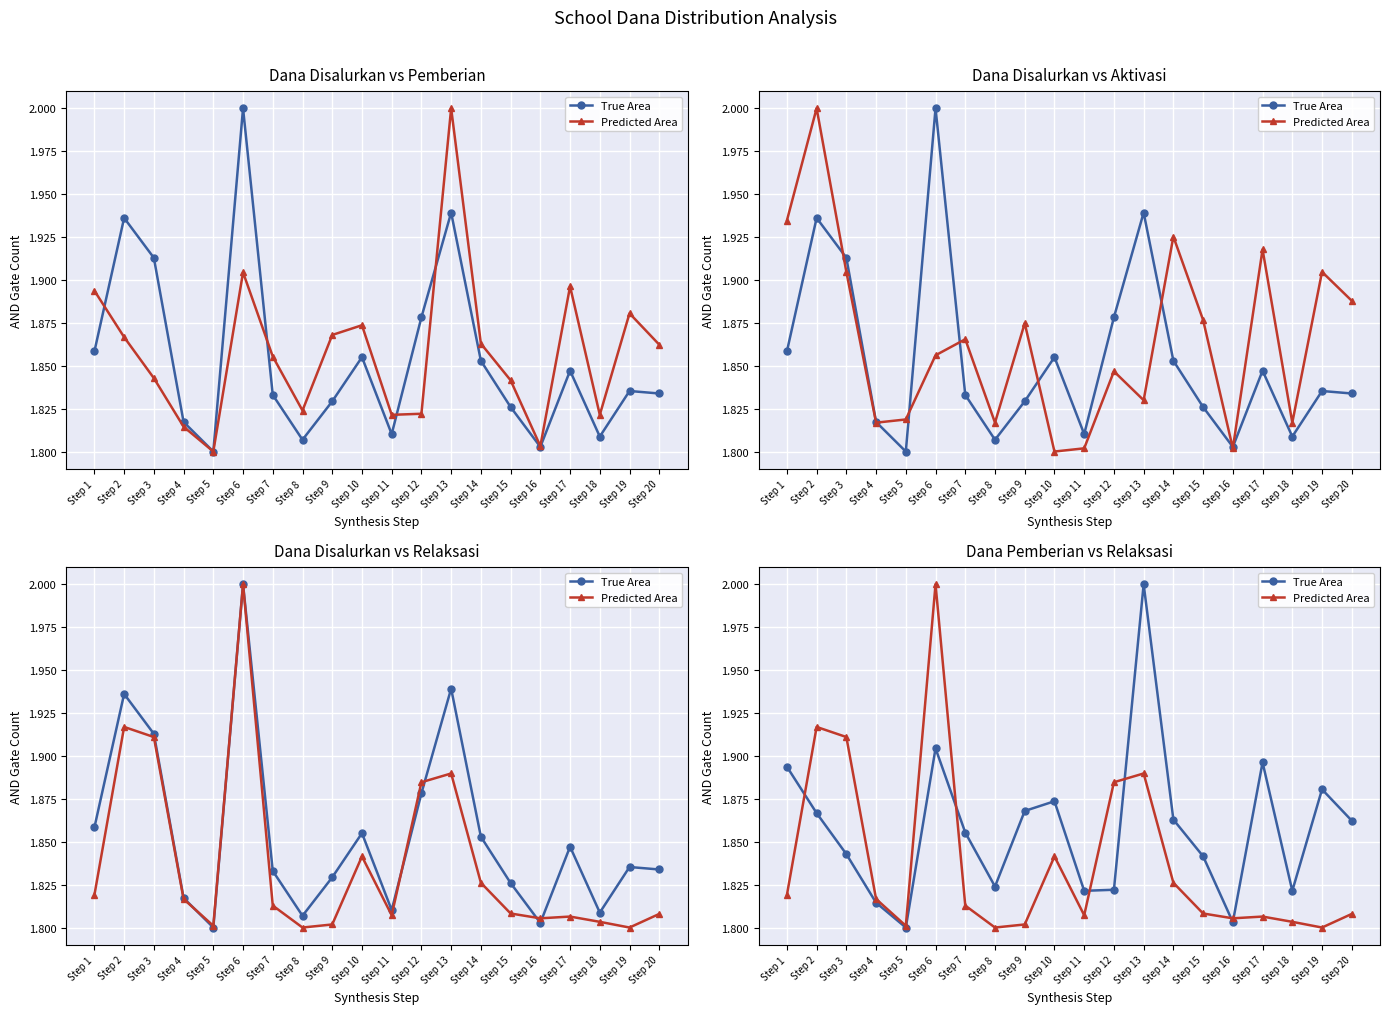

What is the total value across all series at Step 5?

3.6